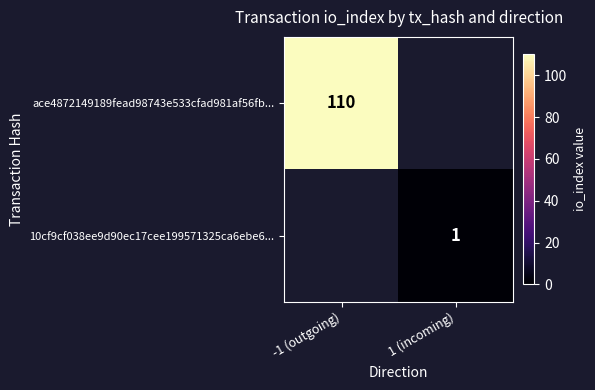

The ace4872149189fead98743e533cfad981af56fb... series shows 110 at -1 (outgoing). True or false?

True